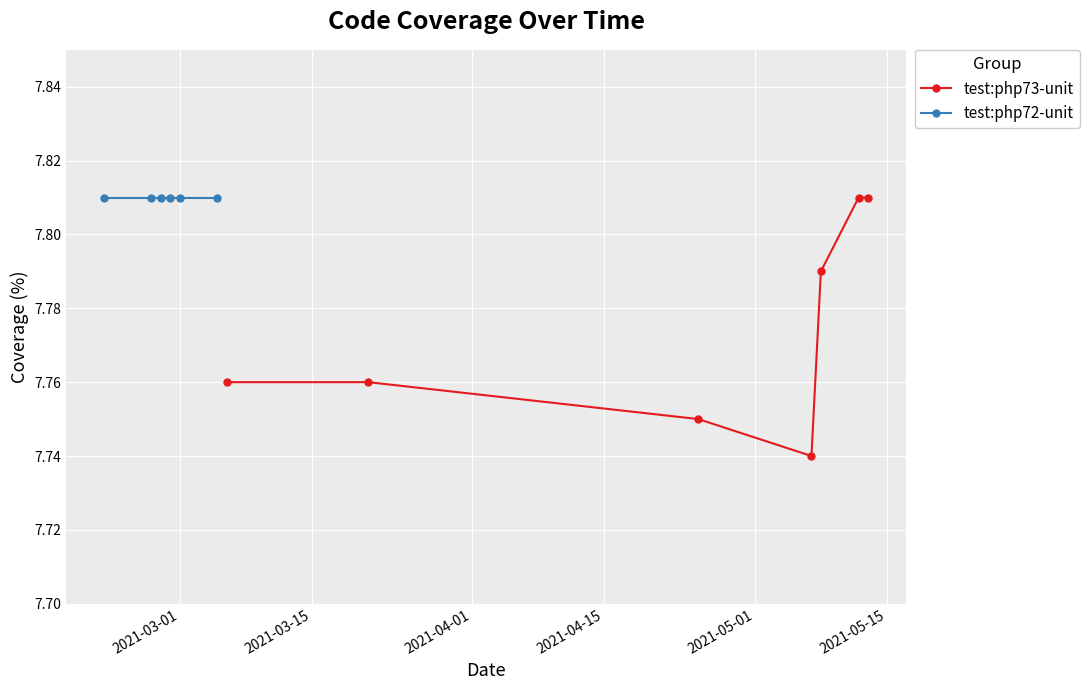

Count the test:php73-unit values in the range 7 to 8.

7